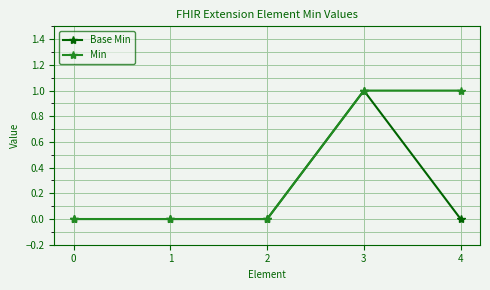

At which category is the sum across all series the highest?

3